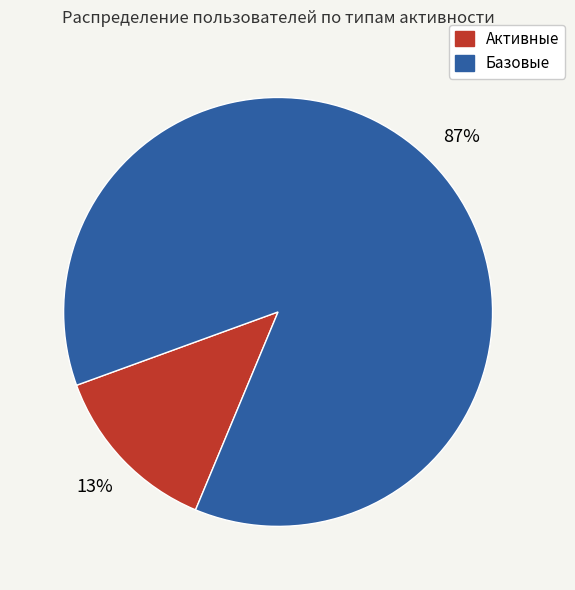

Is there a majority slice in this chart?

Yes